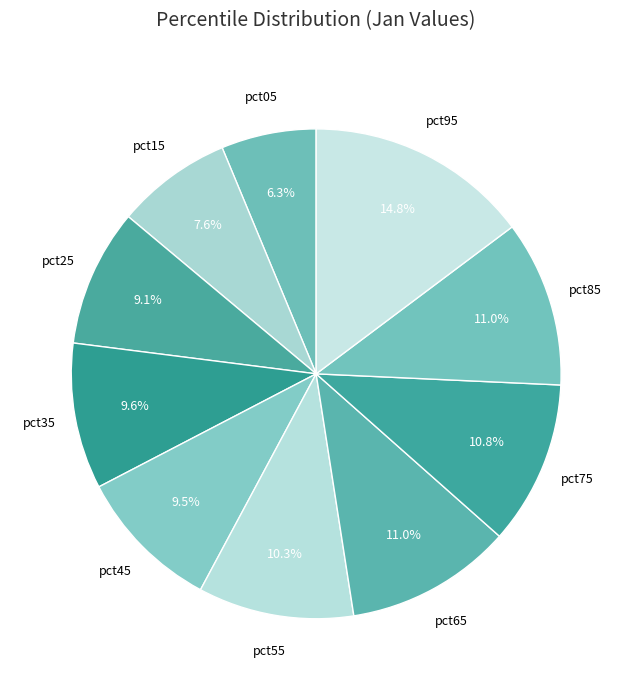

What percentage is NOT represented by pct95?

85.2%